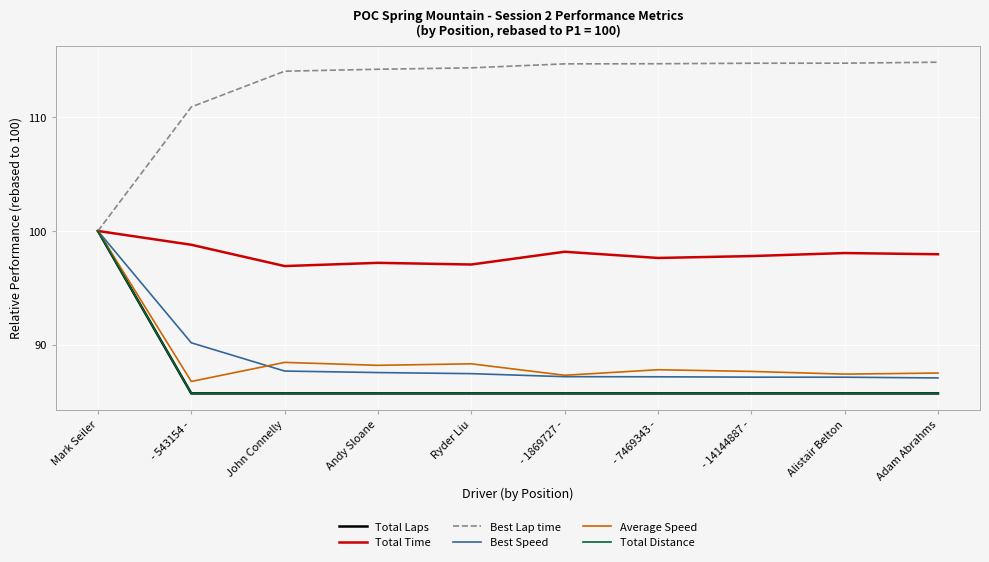

Reading left to right, extract all data points from this chart.

Total Laps: 100.0	85.7	85.7	85.7	85.7	85.7	85.7	85.7	85.7	85.7
Total Time: 100.0	98.8	96.9	97.2	97.1	98.2	97.6	97.8	98.1	98.0
Best Lap time: 100.0	110.9	114.0	114.2	114.3	114.7	114.7	114.8	114.8	114.8
Best Speed: 100.0	90.2	87.7	87.5	87.5	87.2	87.2	87.1	87.1	87.1
Average Speed: 100.0	86.8	88.4	88.2	88.3	87.3	87.8	87.6	87.4	87.5
Total Distance: 100.0	85.7	85.7	85.7	85.7	85.7	85.7	85.7	85.7	85.7